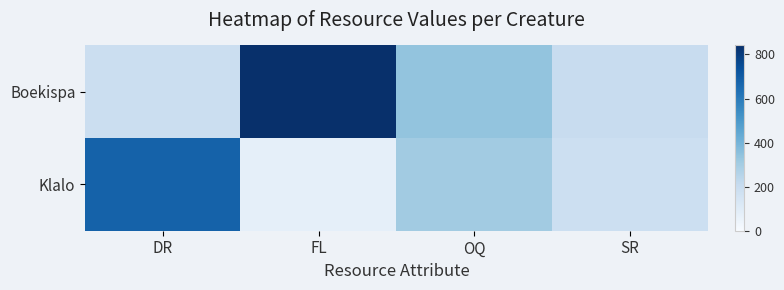

Rank the series by their maximum value, from lowest to highest.

Klalo, Boekispa